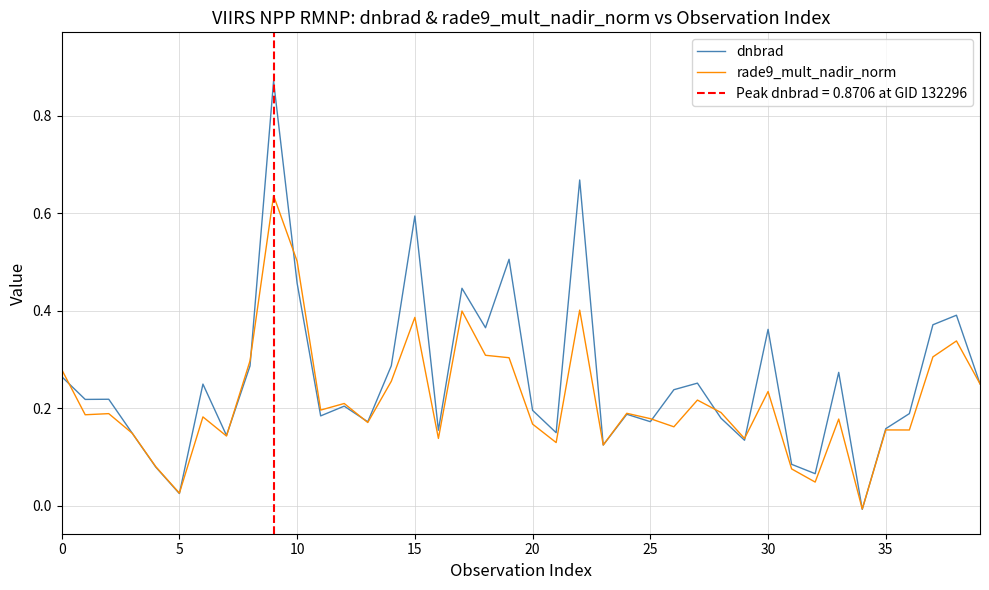

The dnbrad series shows -0.0 at 34. True or false?

True